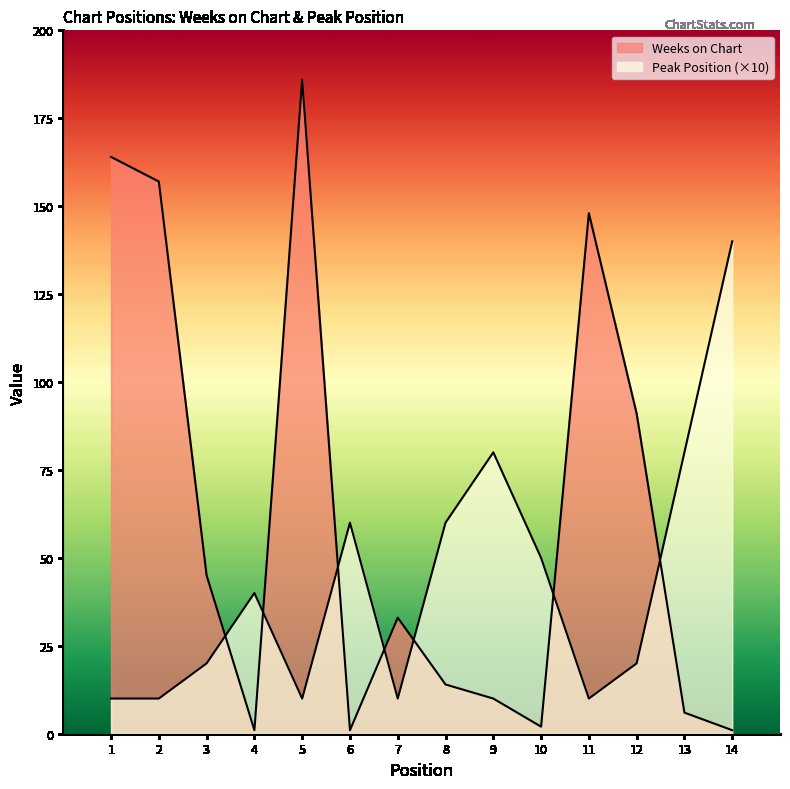

What is the value of the Weeks on Chart point at the 2nd from the left?

157